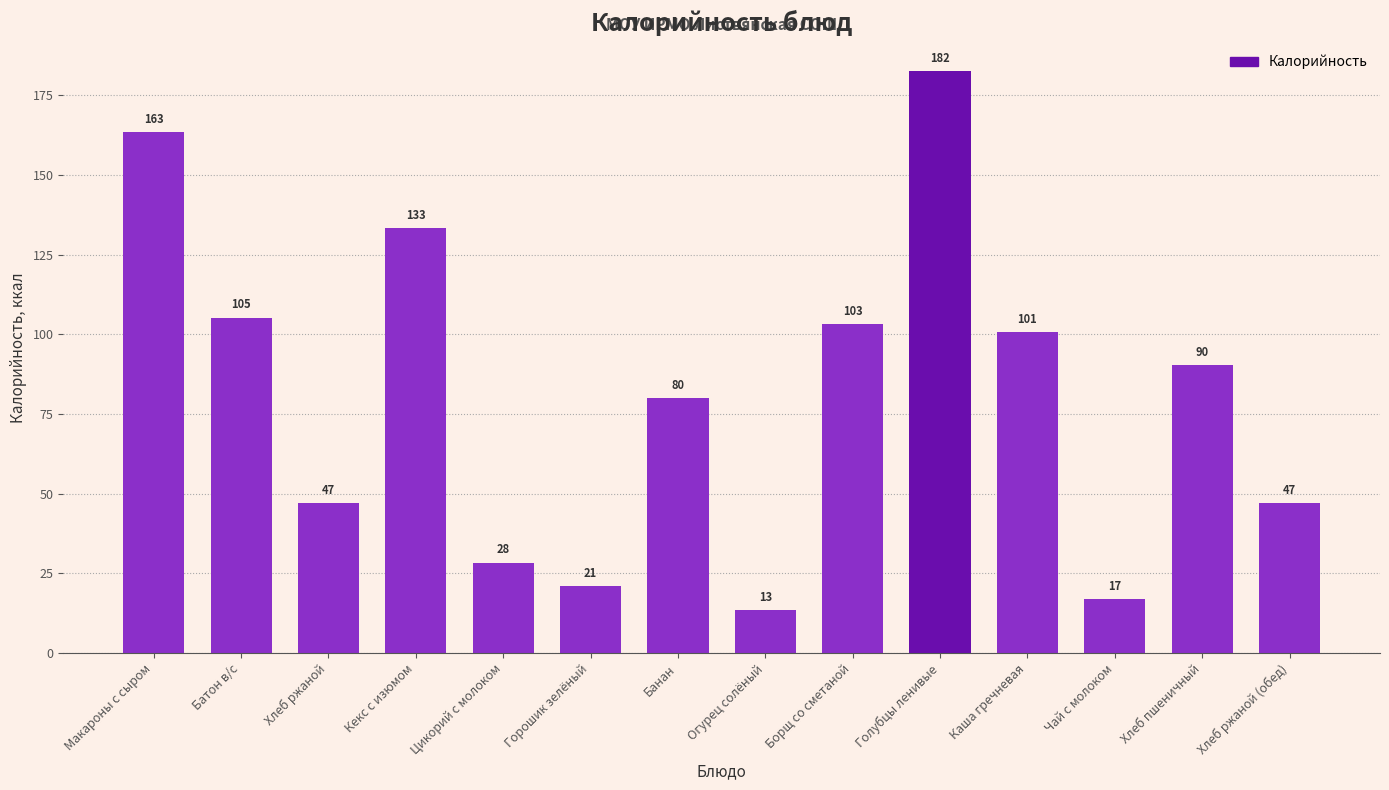

The value at Горошик зелёный is 9.4. True or false?

False